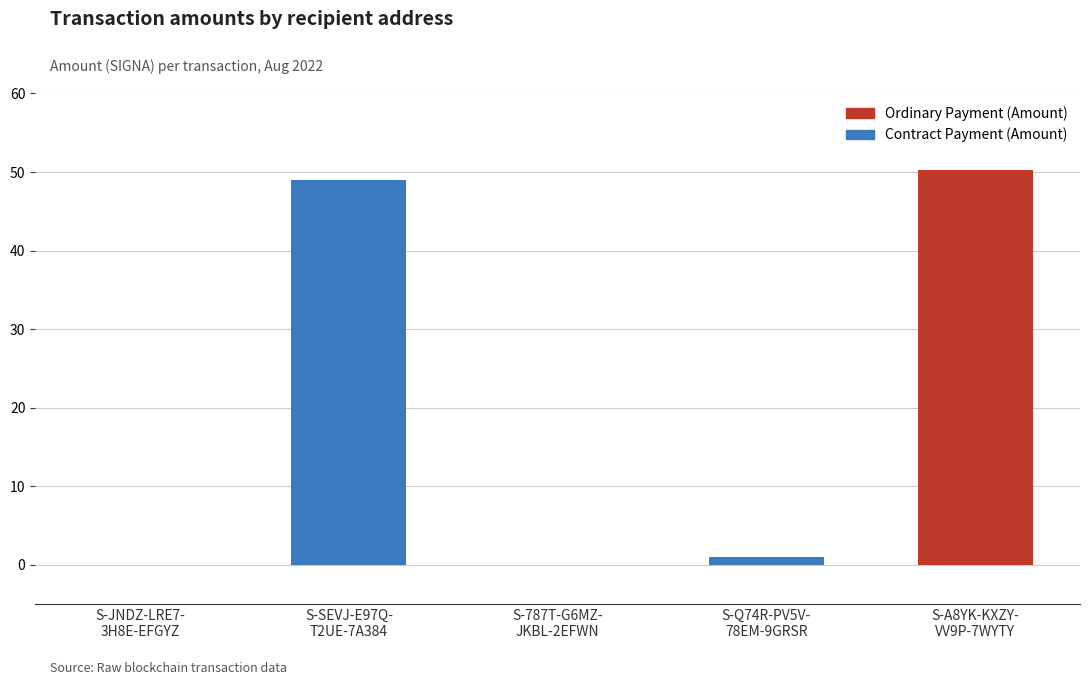

Is it true that the value at S-A8YK-KXZY-
VV9P-7WYTY is 72.4?

False